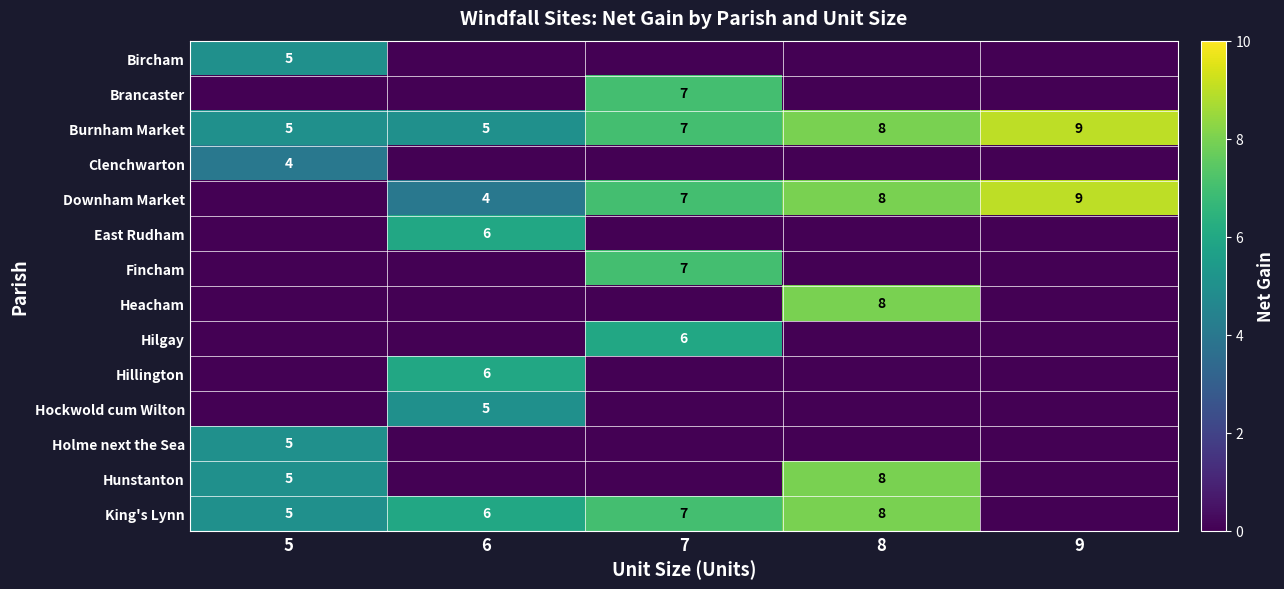

Which category has the highest value across all series?

9